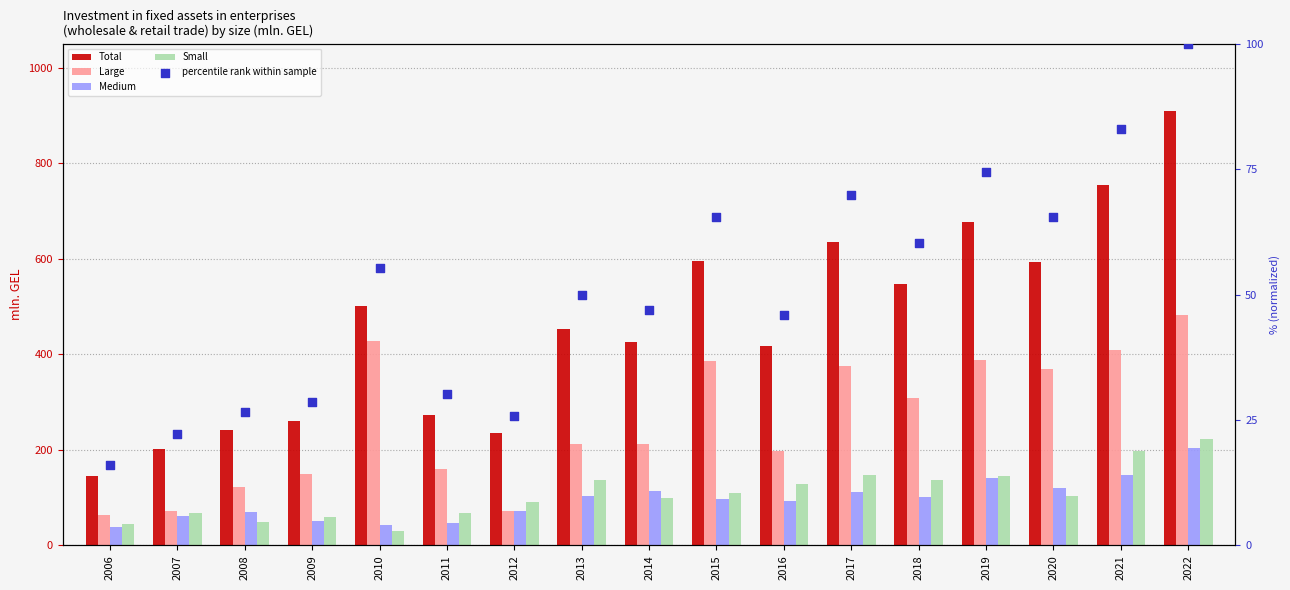

Which series has the largest Y range (max minus min)?

Total